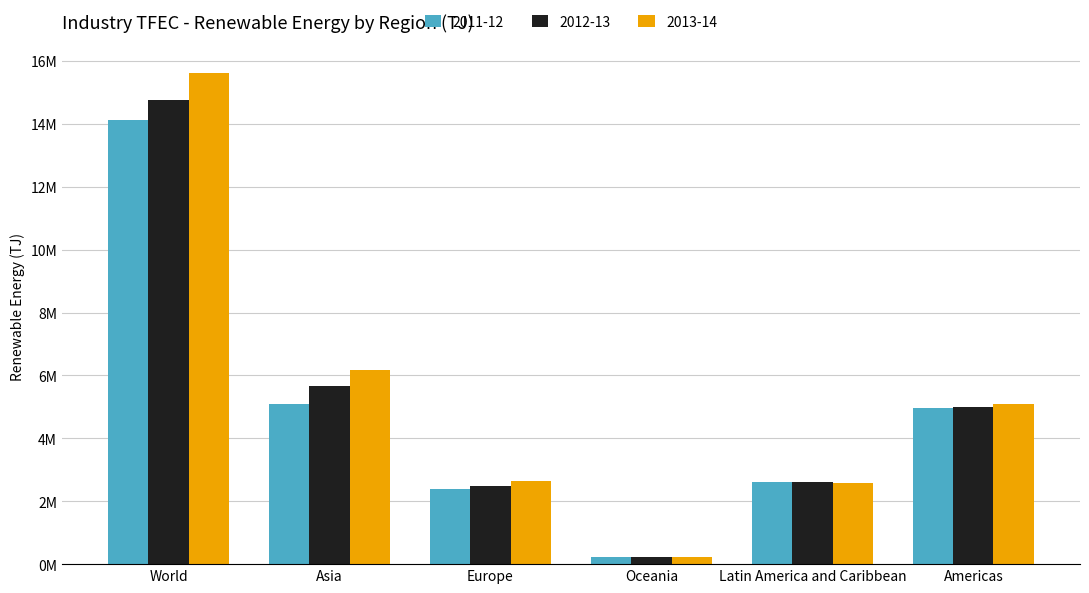

At how many categories does at least one series exceed 10071545?

1